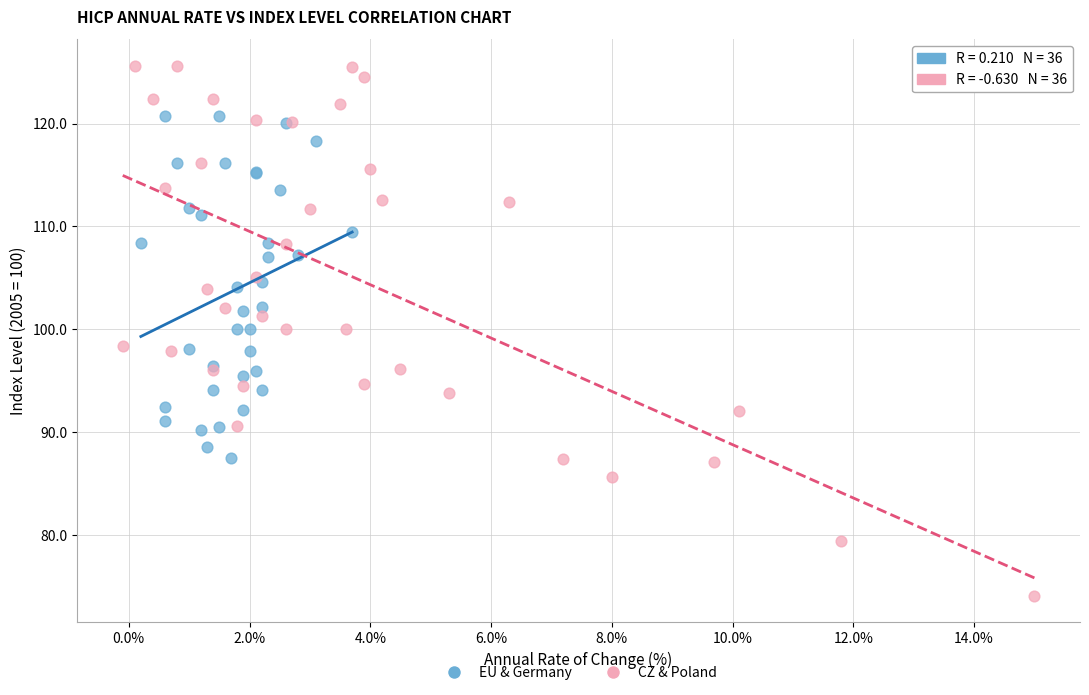

Which series reaches the minimum Y coordinate?

CZ & Poland